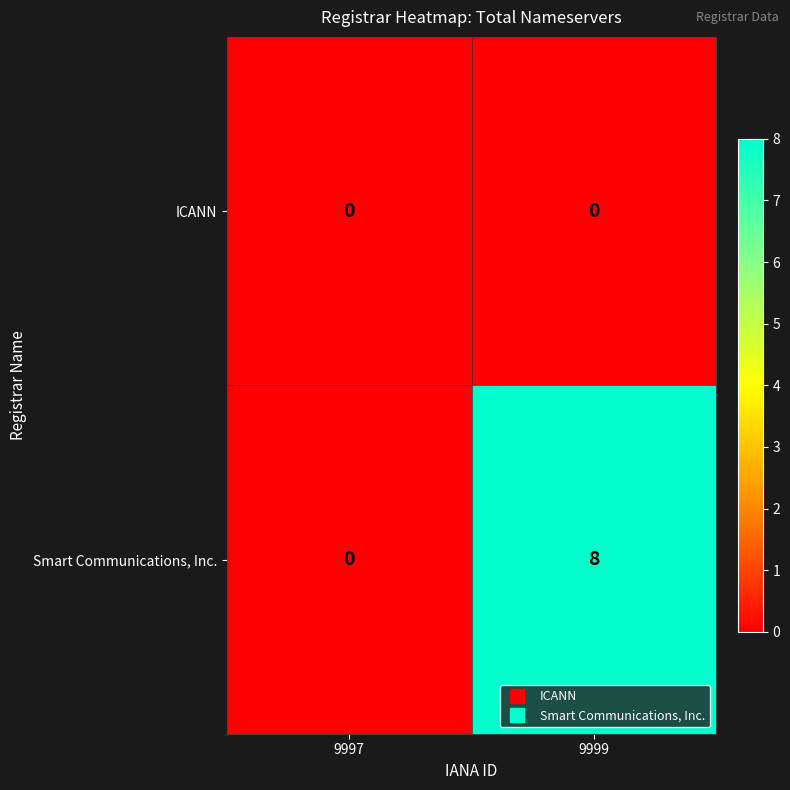

Which series has the largest total across all categories?

Smart Communications, Inc.